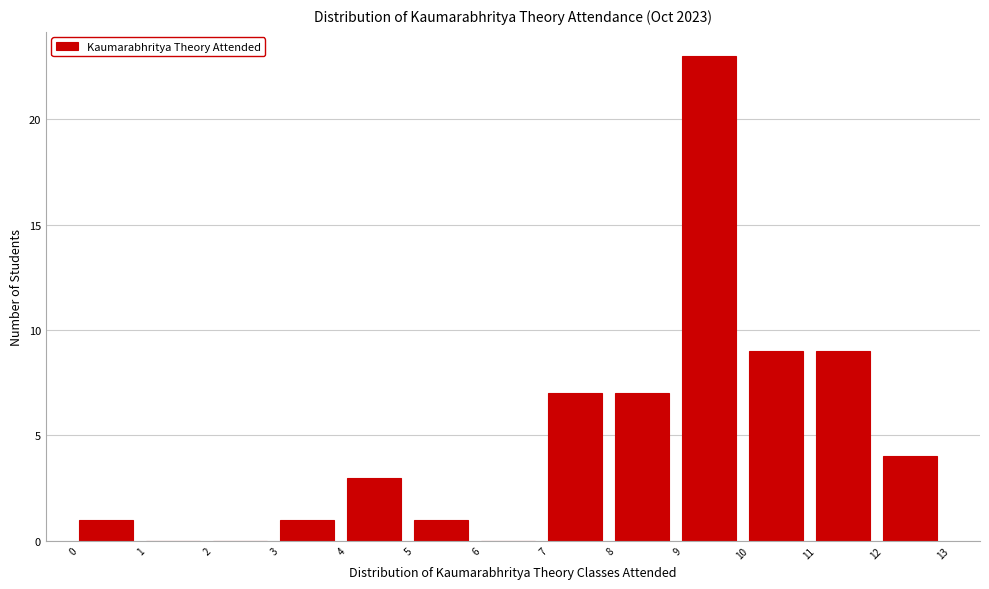

Reading left to right, transcribe this chart: for each bar, give the range it covers on the x-axis and its height. The values are not printed on the chart, so give them approximately, as read against the axis.

0 to 1: 1
1 to 2: 0
2 to 3: 0
3 to 4: 1
4 to 5: 3
5 to 6: 1
6 to 7: 0
7 to 8: 7
8 to 9: 7
9 to 10: 23
10 to 11: 9
11 to 12: 9
12 to 13: 4